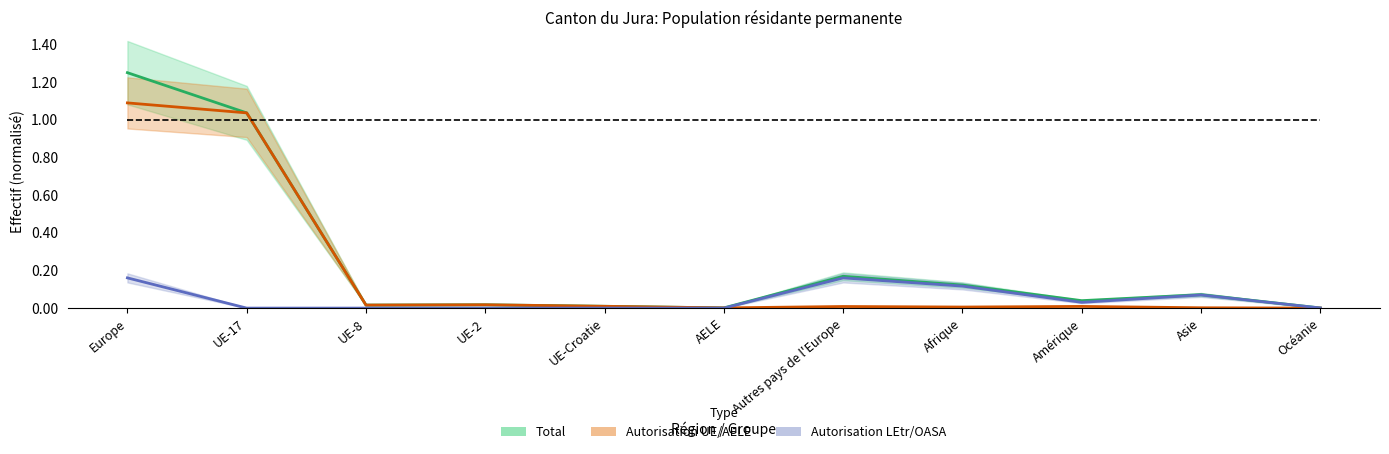

What is the difference between the second highest and second lowest values in the Autorisation LEtr/OASA (centre) series?

0.2